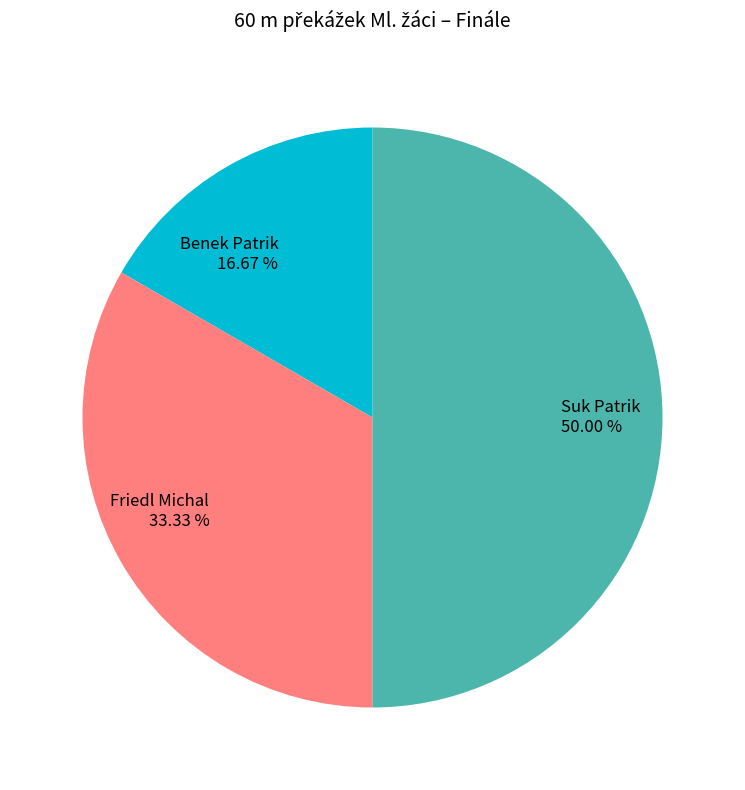

What is the total percentage of Suk Patrik and Benek Patrik?

66.7%